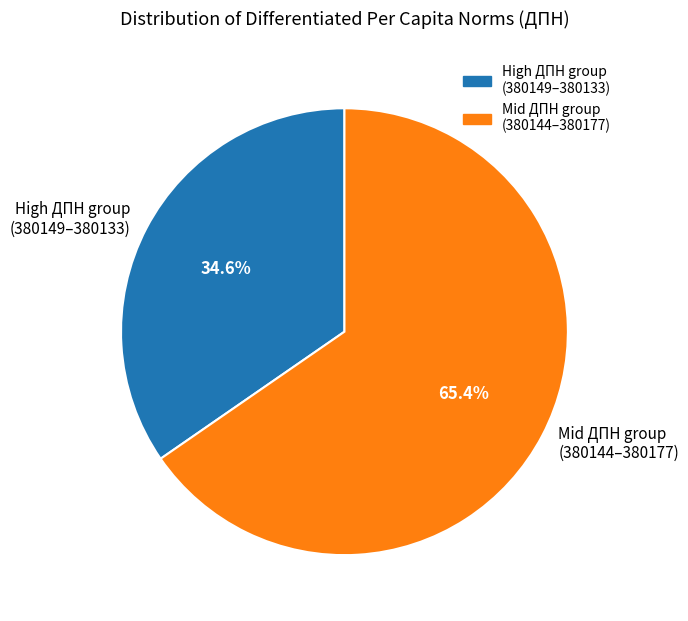

Which slice represents more than half of the pie?

Mid ДПН group (380144–380177)